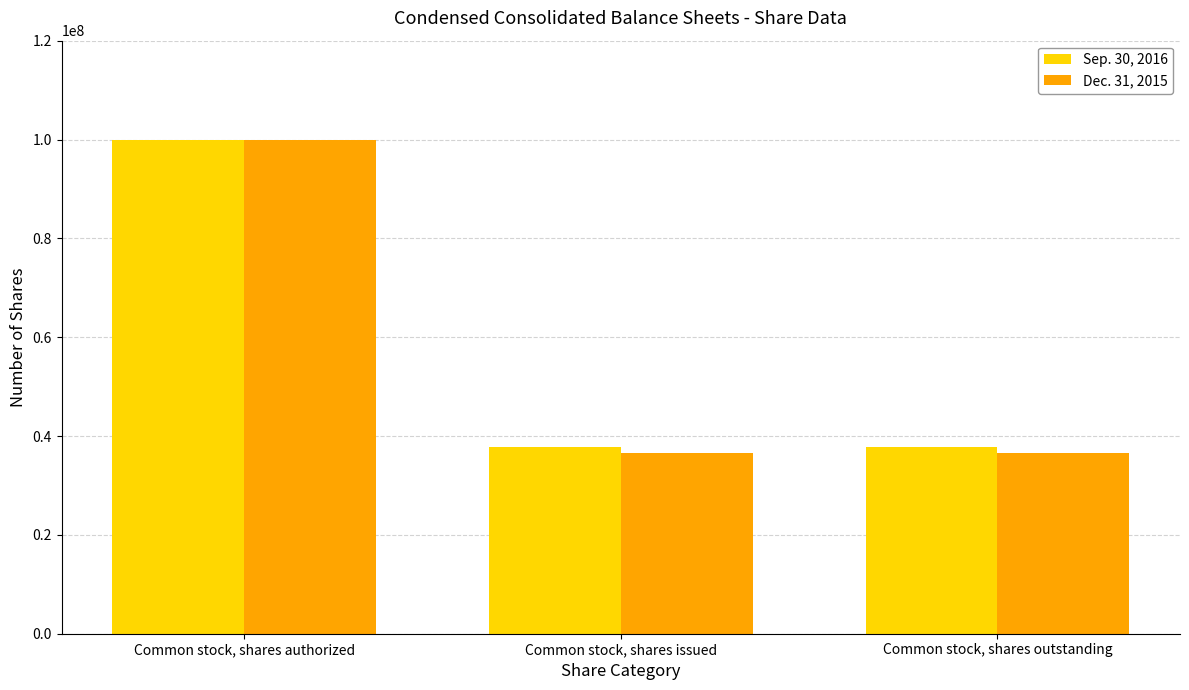

What is the total value across all series at Common stock, shares outstanding?

74343000